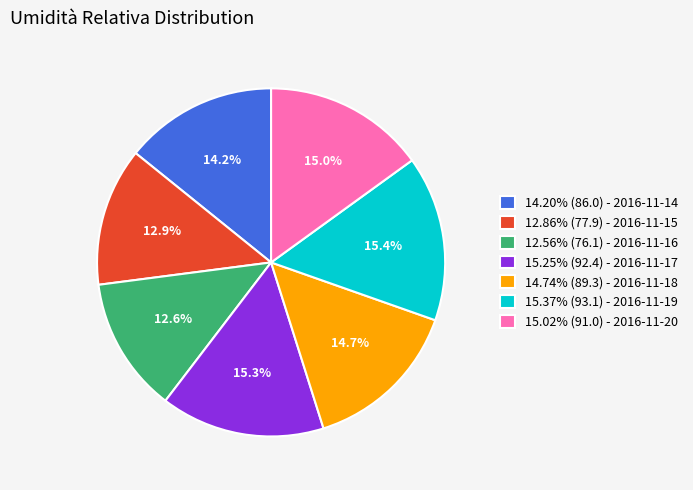

Does any single category account for the majority?

No